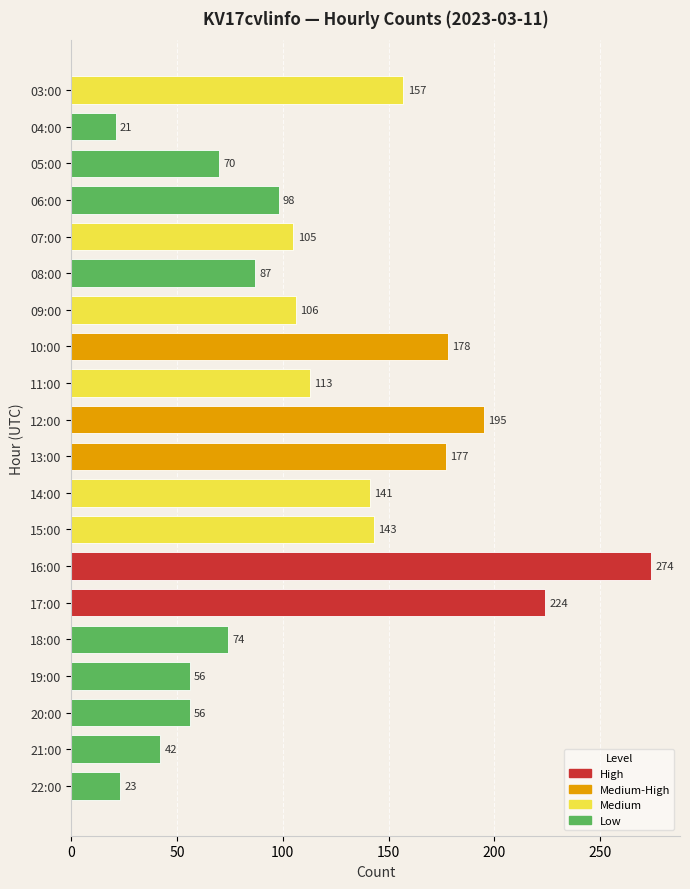

What is the average value?

117